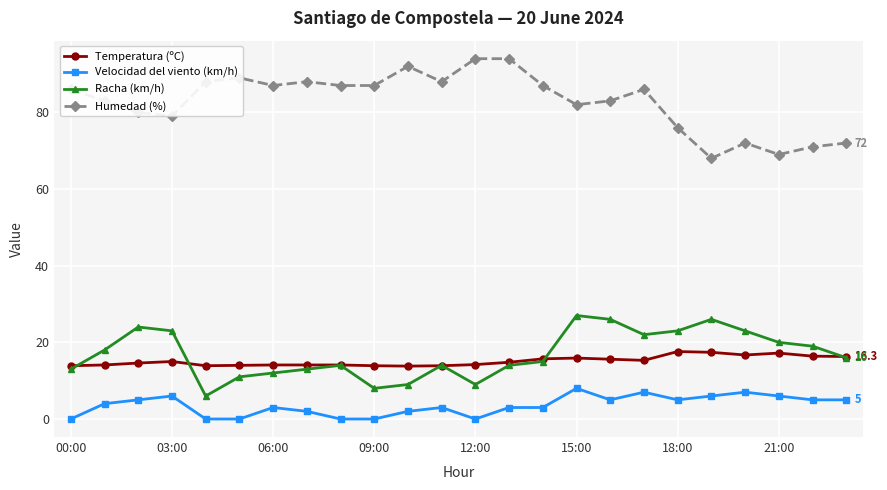

True or false: Velocidad del viento (km/h) and Racha (km/h) intersect in this chart.

False